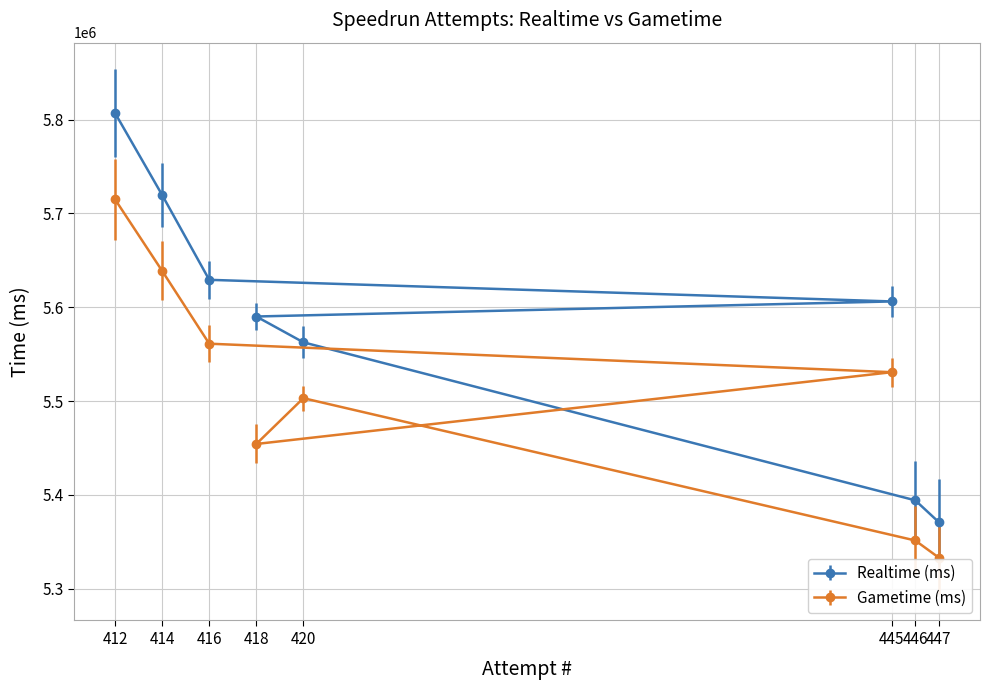

What are all the series names shown in the legend?

Realtime (ms), Gametime (ms)